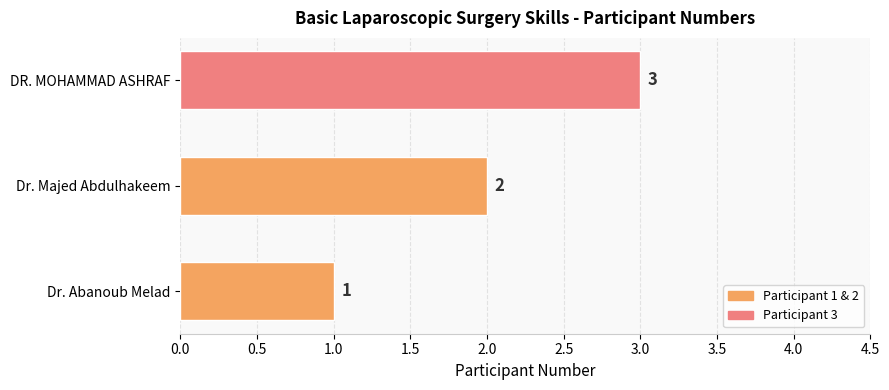

List the labels in order of value, smallest first.

Dr. Abanoub Melad, Dr. Majed Abdulhakeem, DR. MOHAMMAD ASHRAF